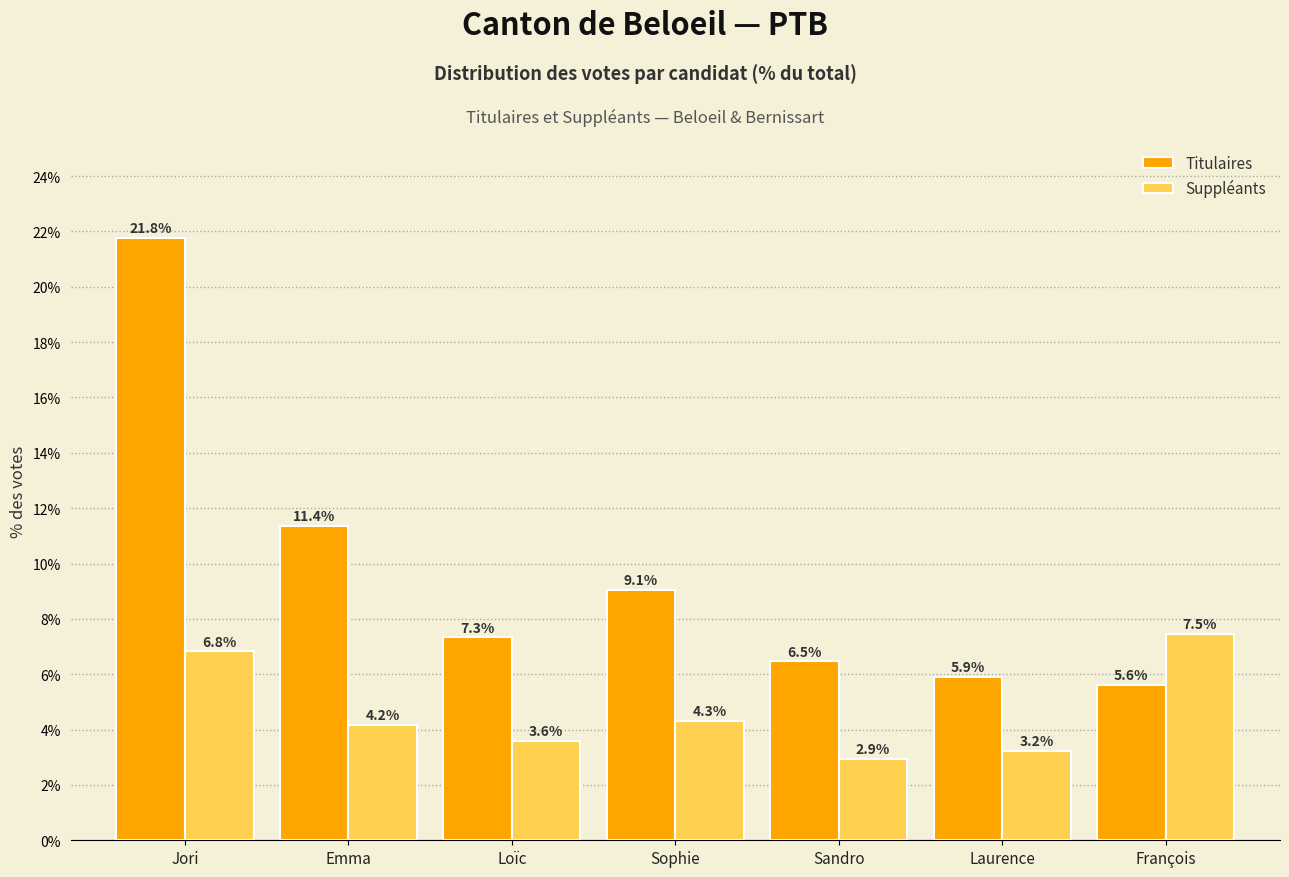

Reading left to right, what are all the values shown in this chart?

Titulaires: 21.8	11.4	7.3	9.1	6.5	5.9	5.6
Suppléants: 6.8	4.2	3.6	4.3	2.9	3.2	7.5